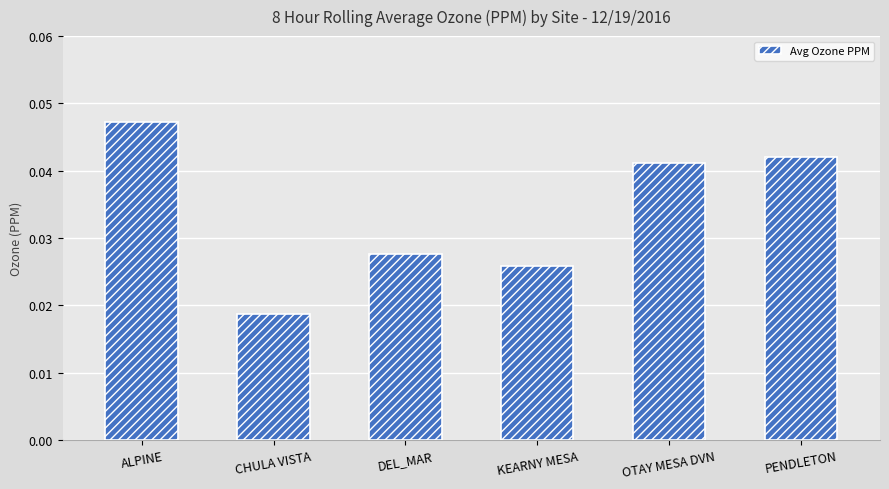

What is the label of the 2nd bar from the left?

CHULA VISTA